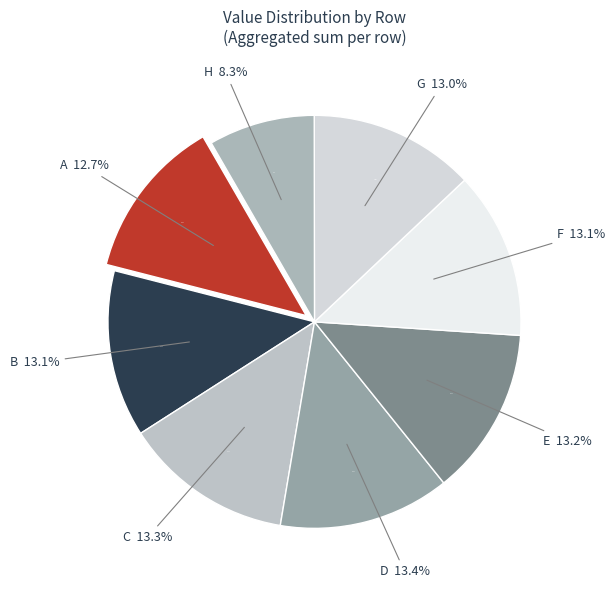

The A slice represents 13% of the pie. True or false?

True